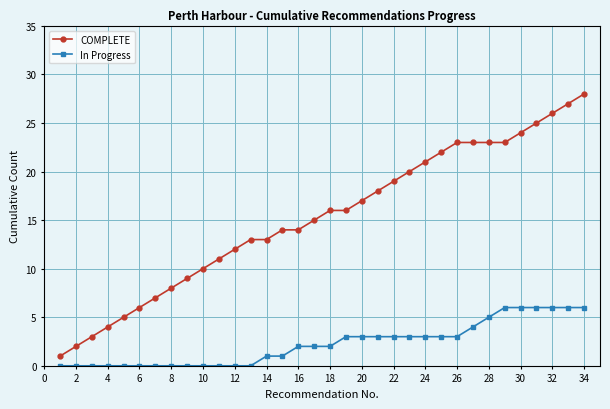

Which series has the widest spread of values?

COMPLETE